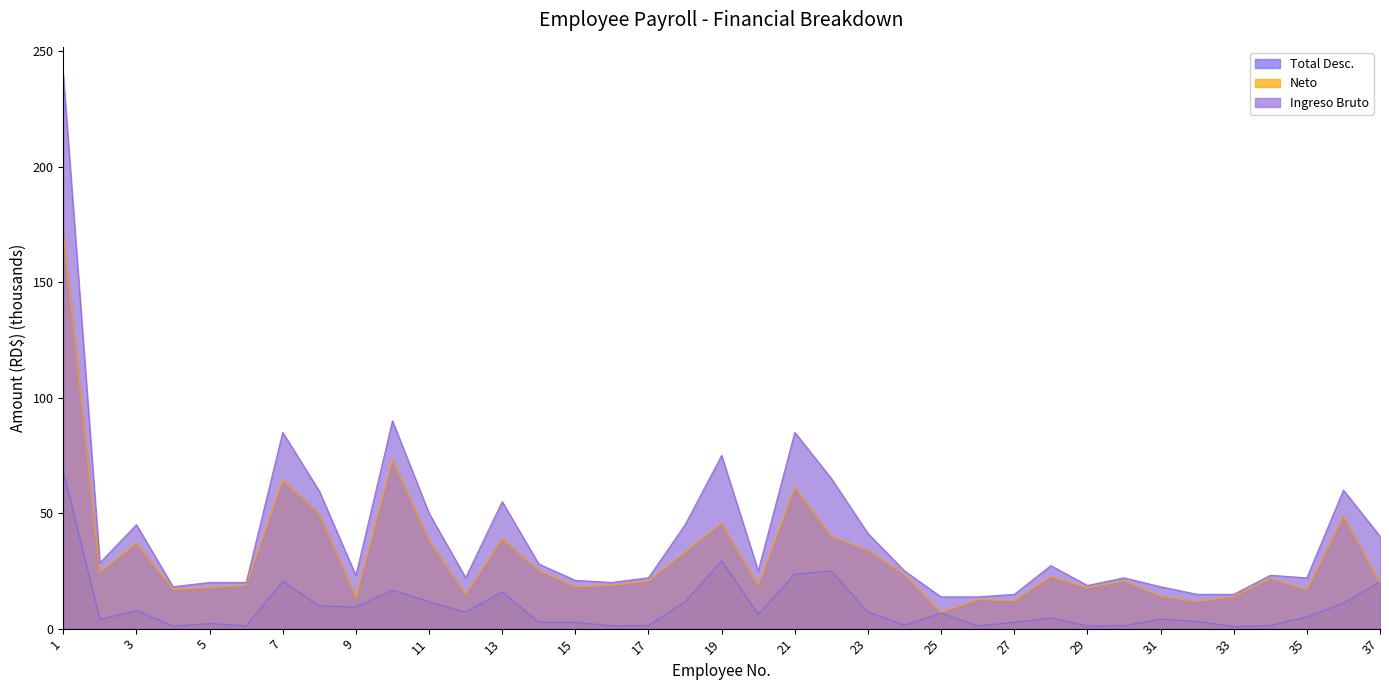

Rank the series by their maximum value, from lowest to highest.

Total Desc., Neto, Ingreso Bruto